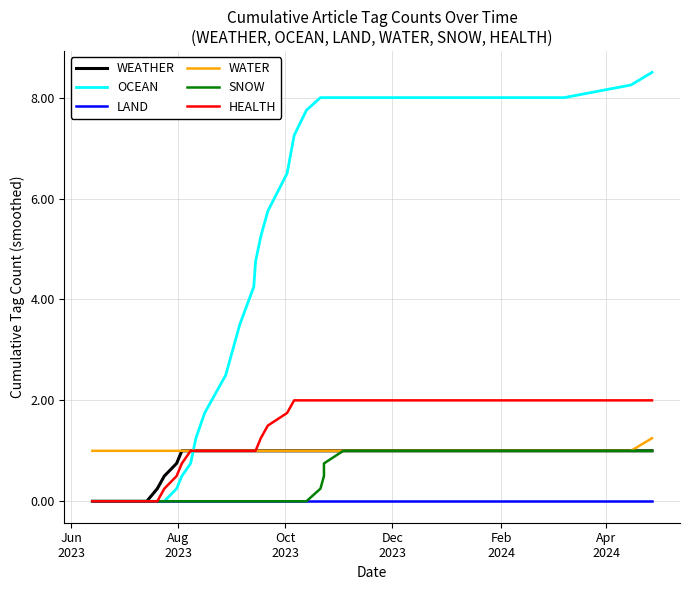

What is the average value of the HEALTH series?

1.3